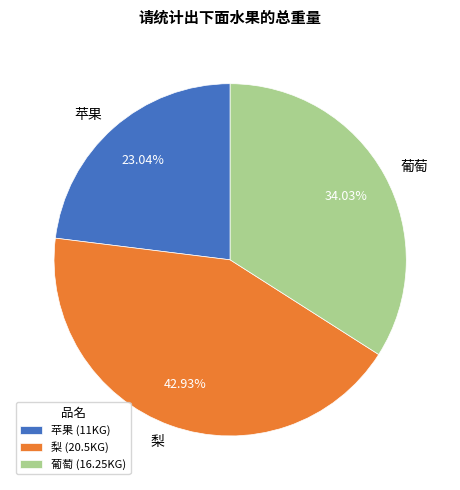

What is the total percentage of 梨 and 苹果?

66.0%